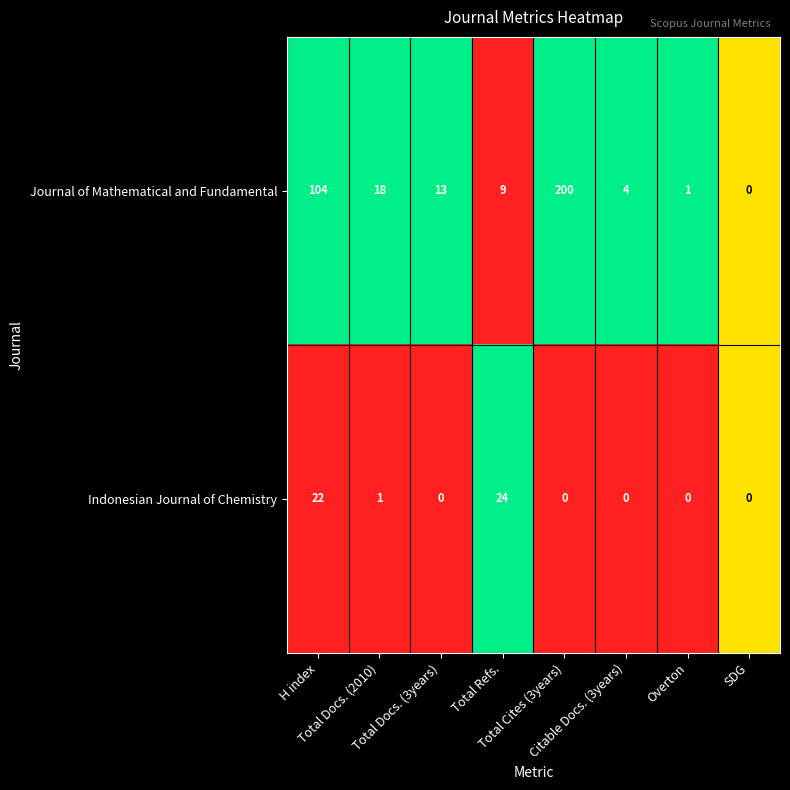

Which series has the widest spread of values?

Journal of Mathematical and Fundamental